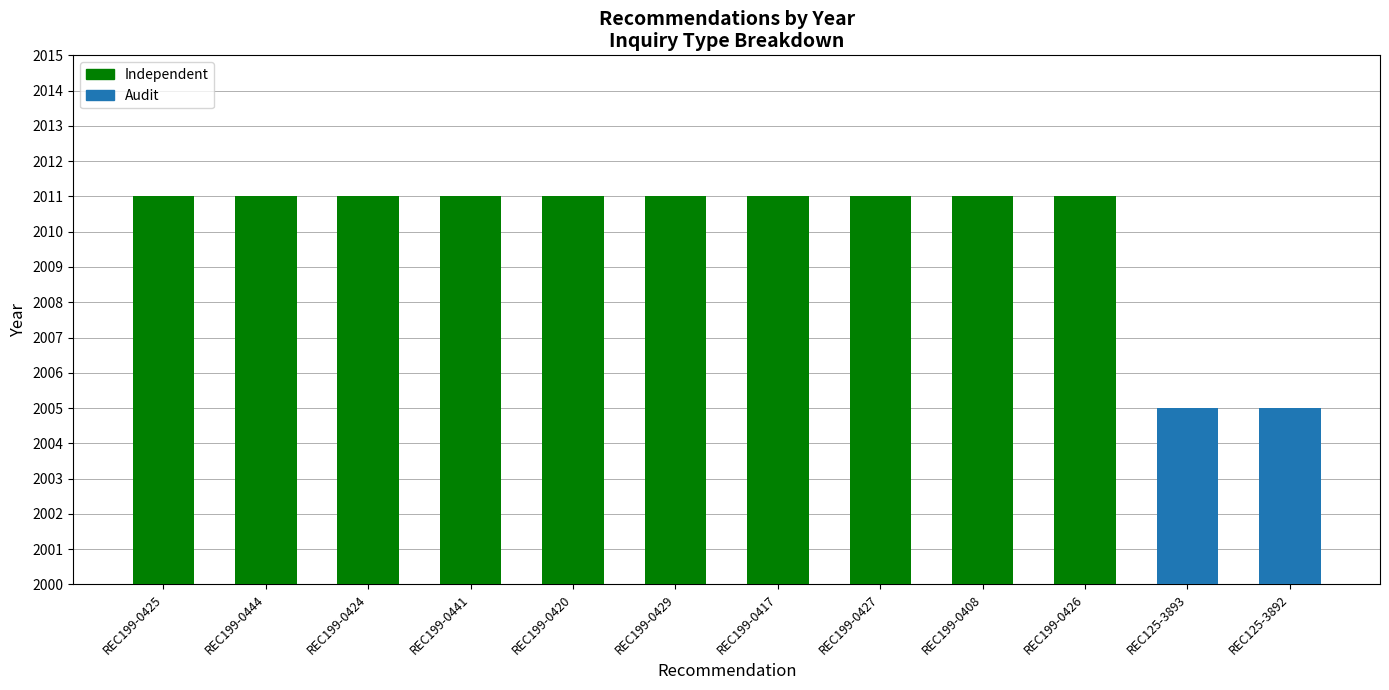

How many values are below 2011?

2